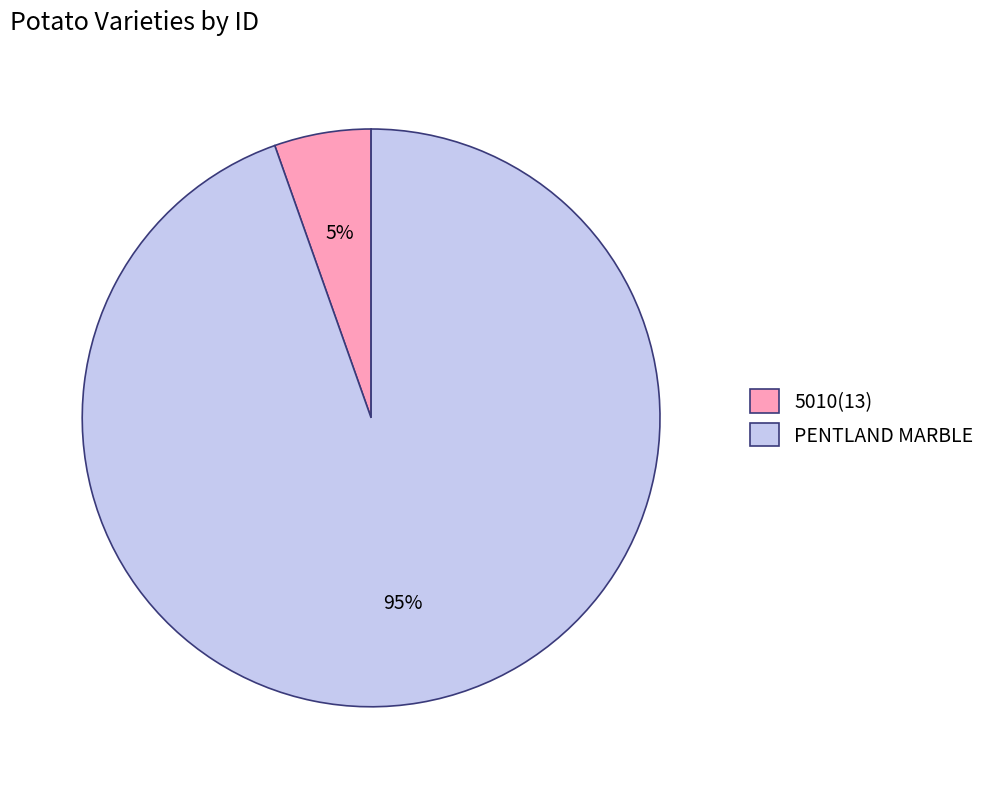

Which slice is the smallest?

5010(13)